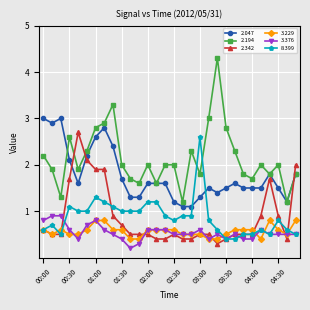

Reading right to left, what are all the values shown in this chart?

2.047: 1.8	1.2	1.5	1.8	1.5	1.5	1.5	1.6	1.5	1.4	1.5	1.3	1.1	1.1	1.2	1.6	1.6	1.6	1.3	1.3	1.7	2.4	2.8	2.6	2.2	1.6	2.1	3.0	2.9	3.0
2.194: 1.8	1.2	2.0	1.8	2.0	1.7	1.8	2.3	2.8	4.3	3.0	1.8	2.3	1.2	2.0	2.0	1.6	2.0	1.6	1.7	2.0	3.3	2.9	2.8	2.3	1.9	2.6	1.3	1.9	2.2
2.342: 2.0	0.4	0.9	1.7	0.9	0.5	0.5	0.5	0.4	0.3	0.5	0.5	0.4	0.4	0.5	0.4	0.4	0.5	0.5	0.5	0.7	0.9	1.9	1.9	2.1	2.7	1.7	0.5	0.5	0.6
3.229: 0.8	0.5	0.6	0.8	0.4	0.6	0.6	0.6	0.5	0.4	0.4	0.5	0.5	0.5	0.6	0.6	0.6	0.6	0.4	0.4	0.6	0.6	0.8	0.8	0.6	0.5	0.5	0.6	0.5	0.6
3.376: 0.5	0.5	0.5	0.5	0.6	0.4	0.4	0.5	0.4	0.5	0.4	0.6	0.5	0.5	0.5	0.6	0.6	0.6	0.3	0.2	0.4	0.5	0.6	0.8	0.7	0.4	0.6	0.9	0.9	0.8
8.399: 0.5	0.6	0.8	0.5	0.6	0.5	0.5	0.4	0.4	0.6	0.8	2.6	0.9	0.9	0.8	0.9	1.2	1.2	1.0	1.0	1.0	1.1	1.2	1.3	1.0	1.0	1.1	0.5	0.7	0.6